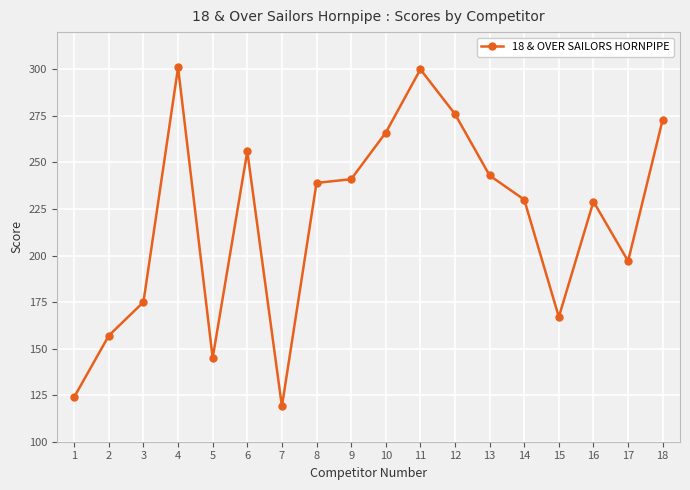

What is the value of the 9th point from the left?

241